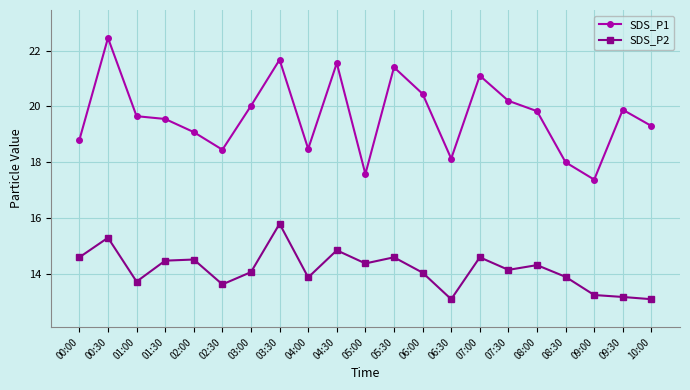

Which series has the largest range (max minus min)?

SDS_P1